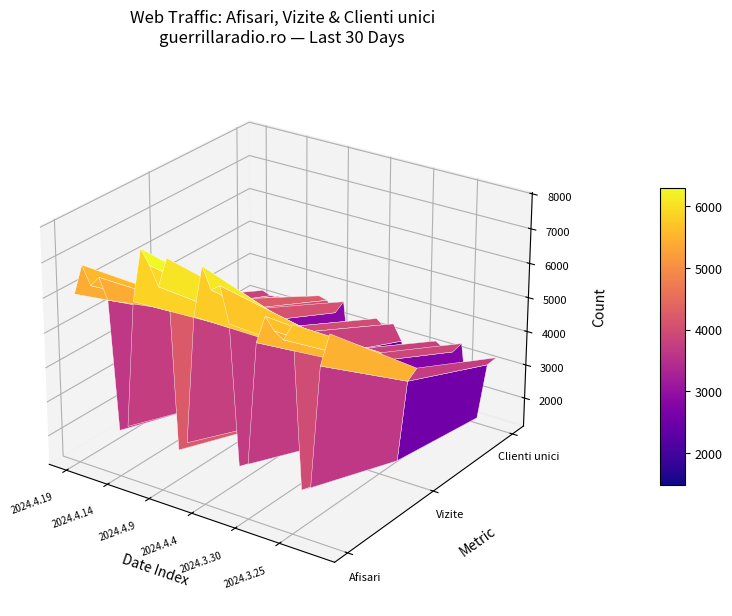

What is the difference between the maximum and second lowest values in the Vizite series?

3370